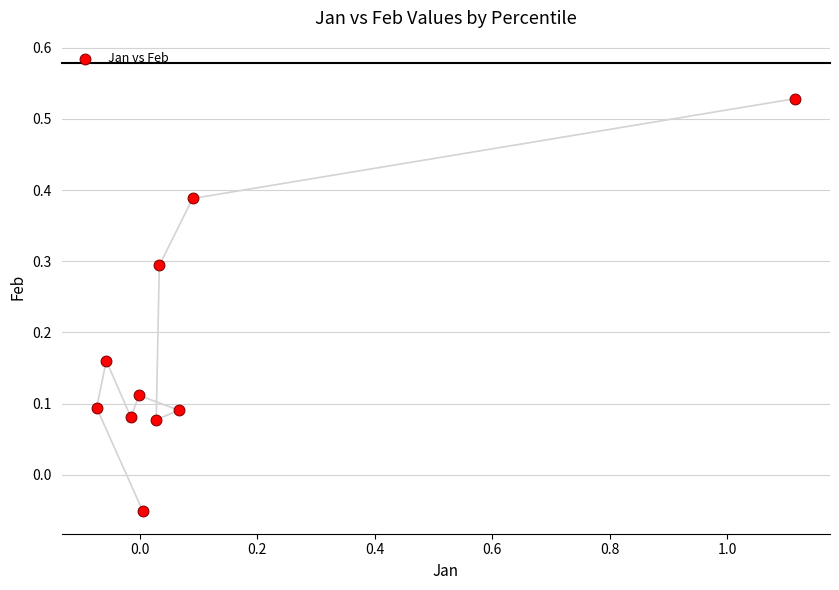

What is the range of X values (max minus min)?

1.2